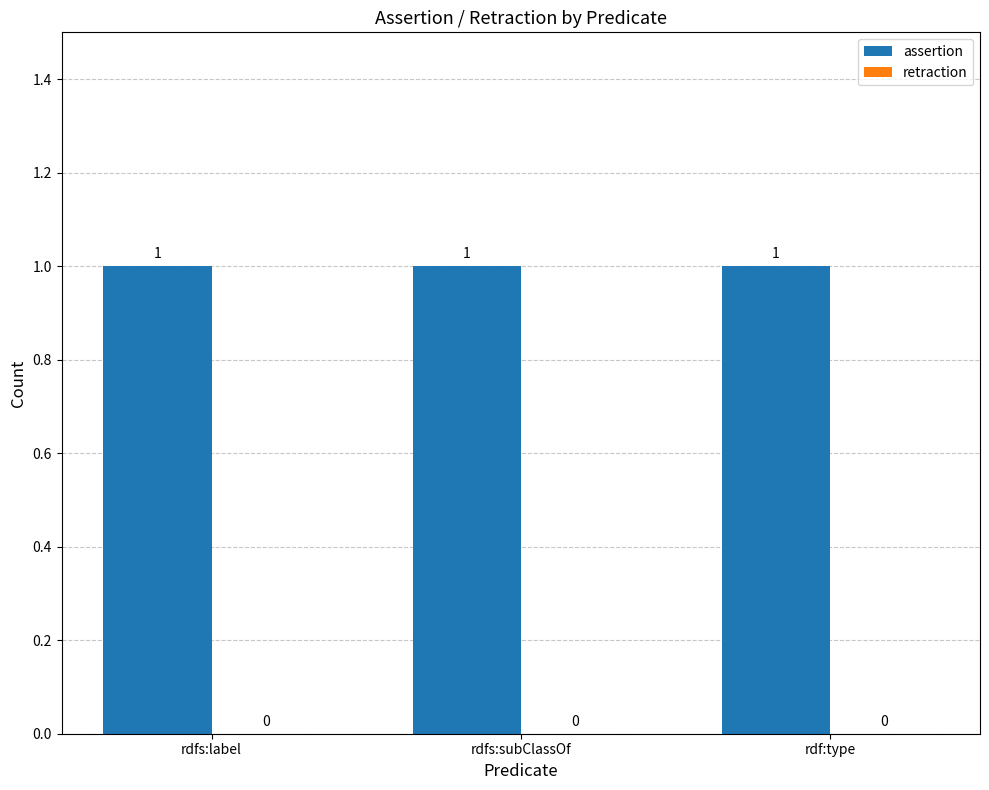

The value of assertion at rdfs:subClassOf is 1. True or false?

True